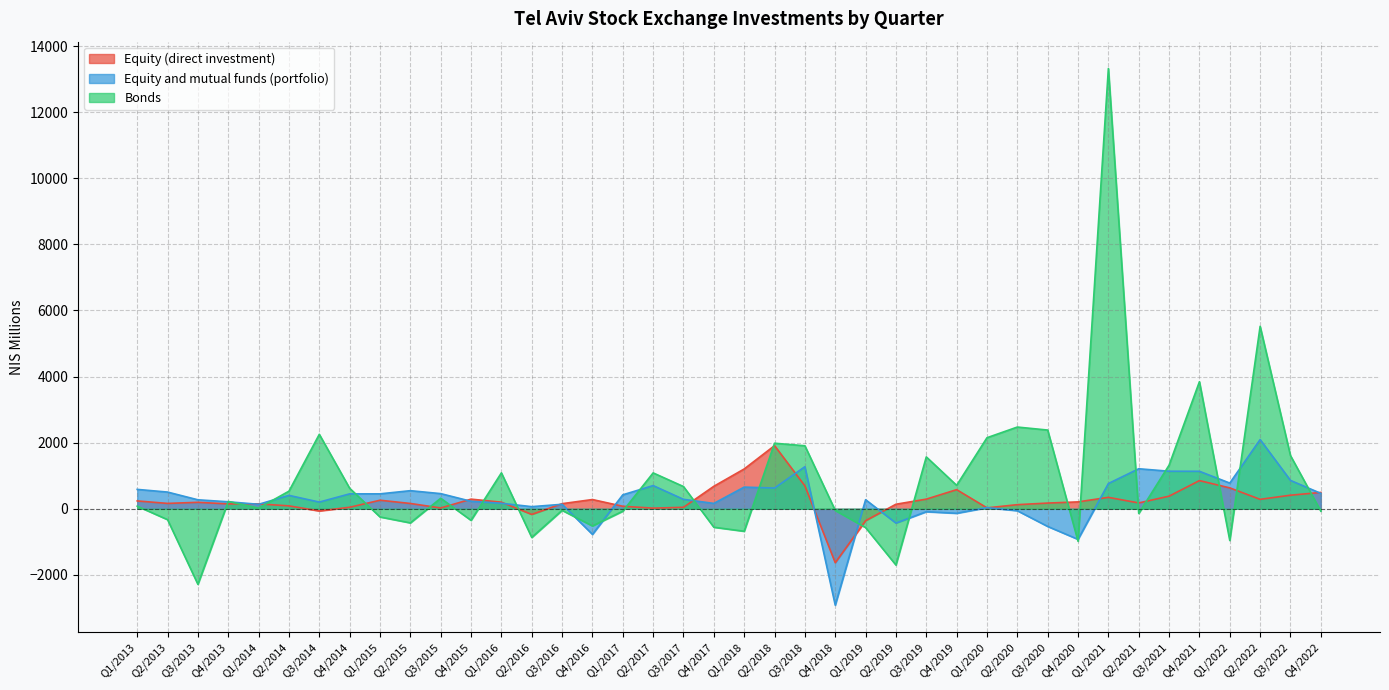

What position from the right is Q3/2021?

6